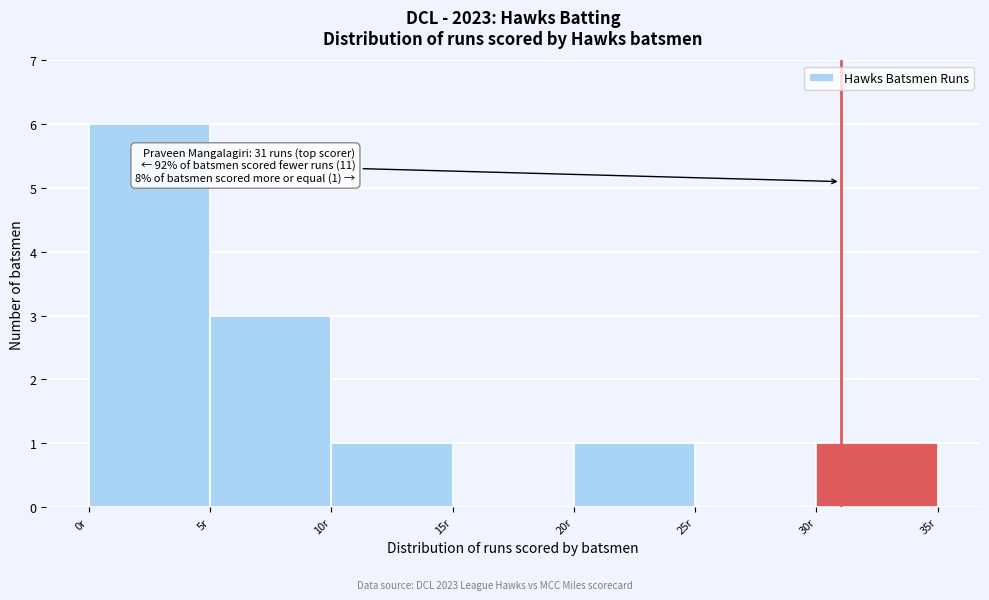

Over which range of the x-axis is the bar tallest?

0 to 5